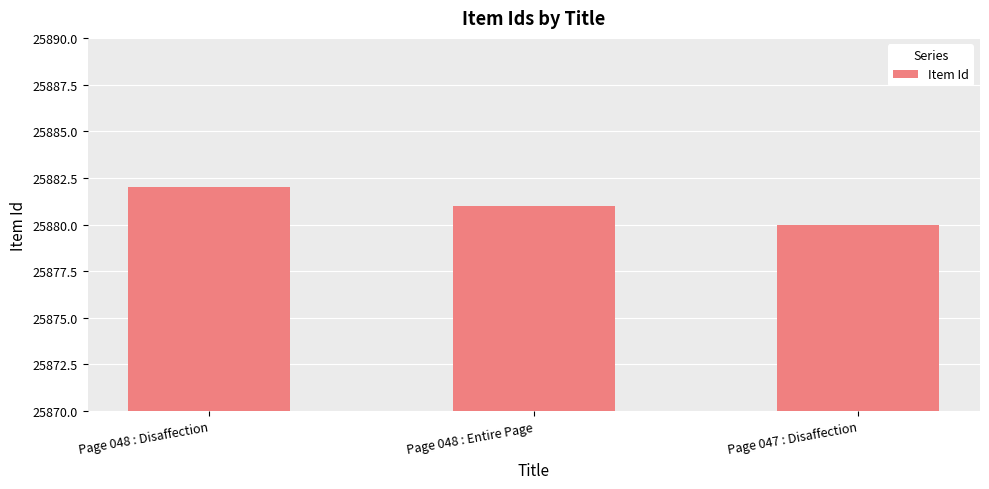

What is the change in value from Page 048 : Entire Page to Page 047 : Disaffection?

-1